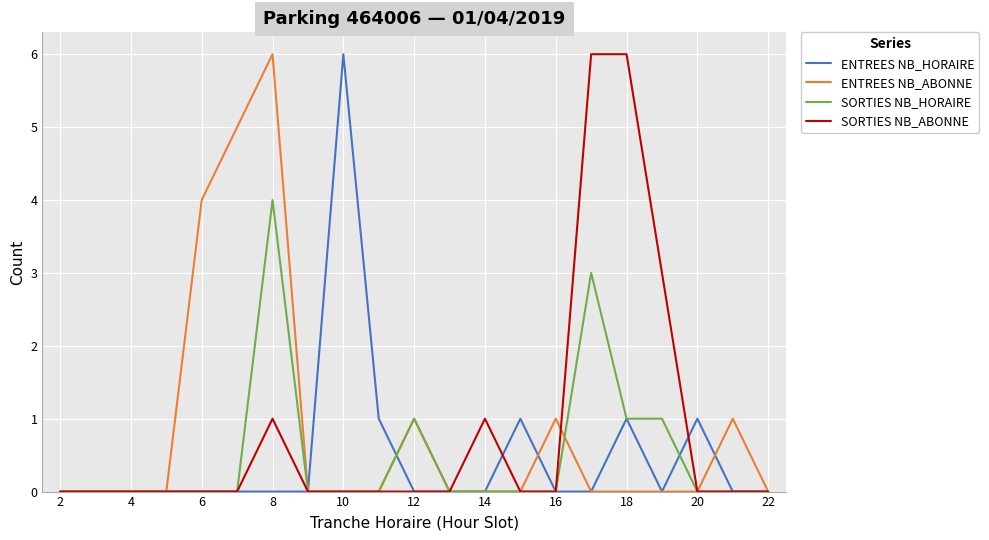

Does the chart have visible grid lines?

Yes